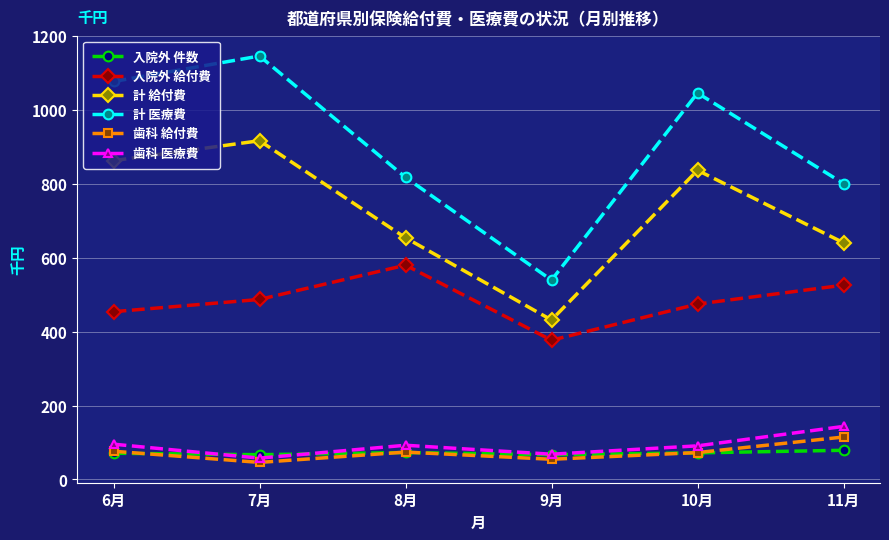

What is the label of the 6th point from the left?

11月